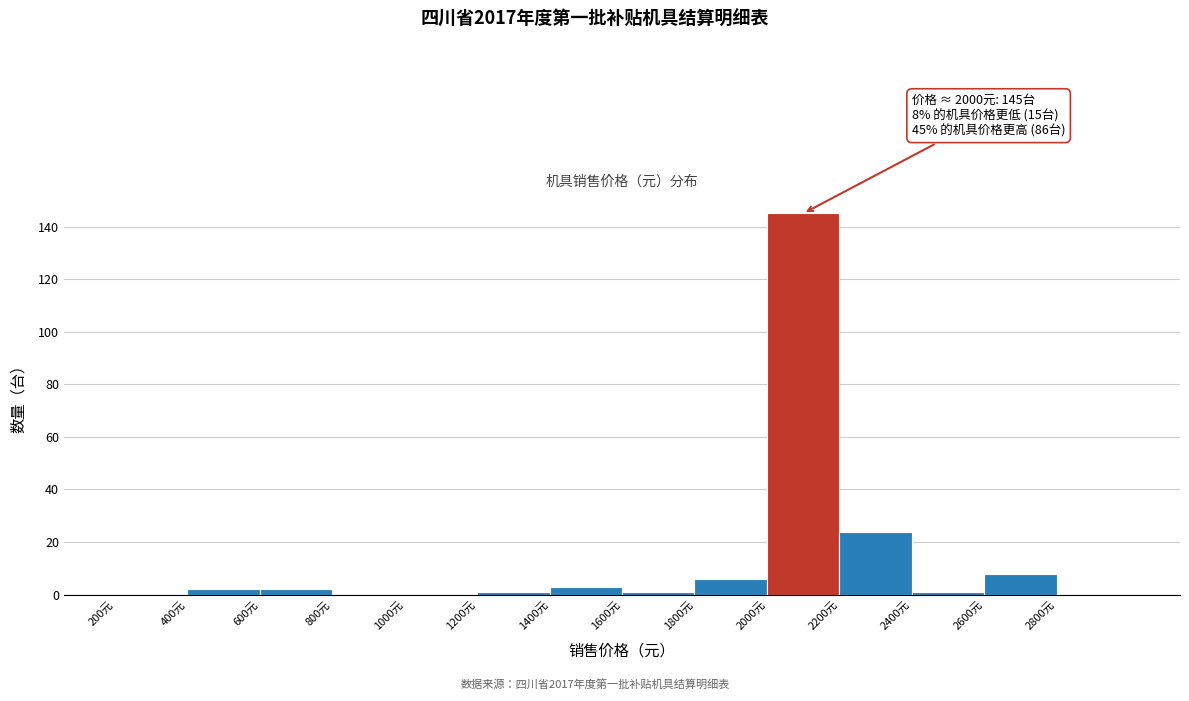

Over which range of the x-axis is the bar tallest?

2000 to 2200